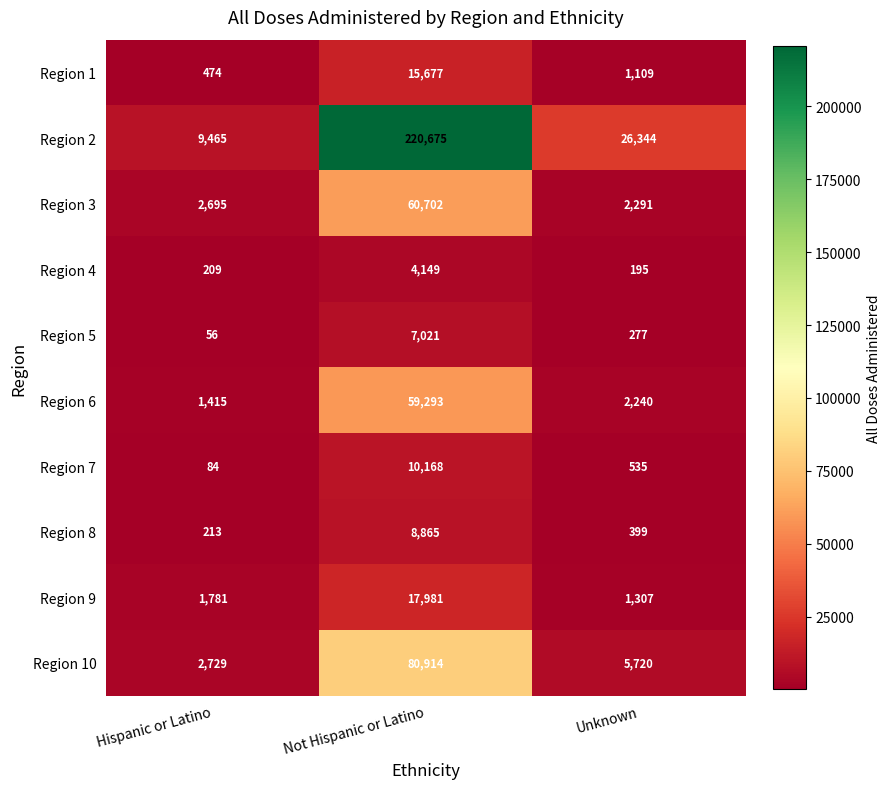

At which label is Region 3 closest to 31496?

Hispanic or Latino